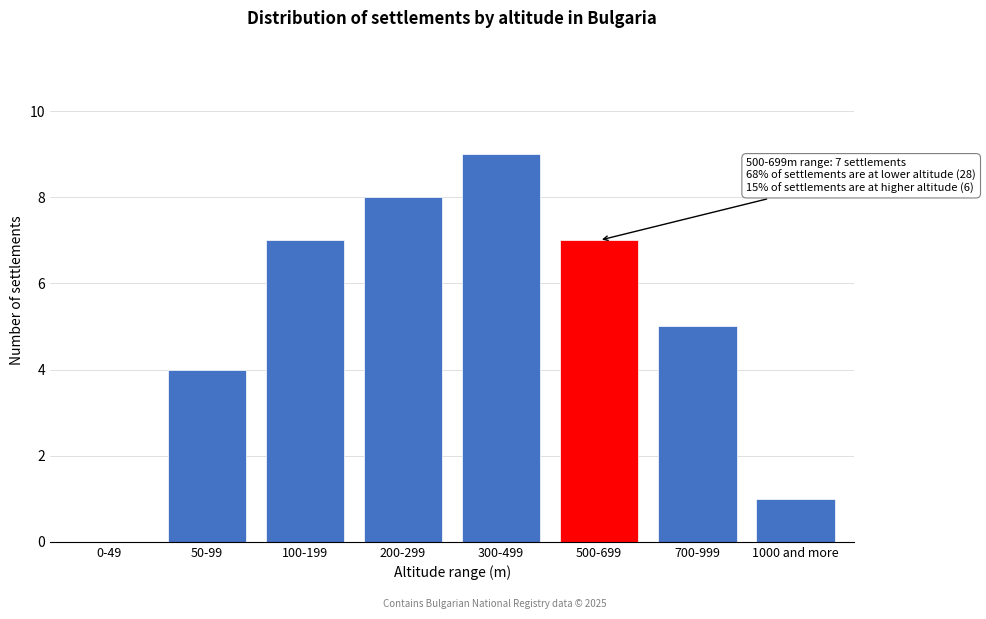

Reading left to right, transcribe all the data shown in this chart.

0-49=0	50-99=4	100-199=7	200-299=8	300-499=9	500-699=7	700-999=5	1000 and more=1